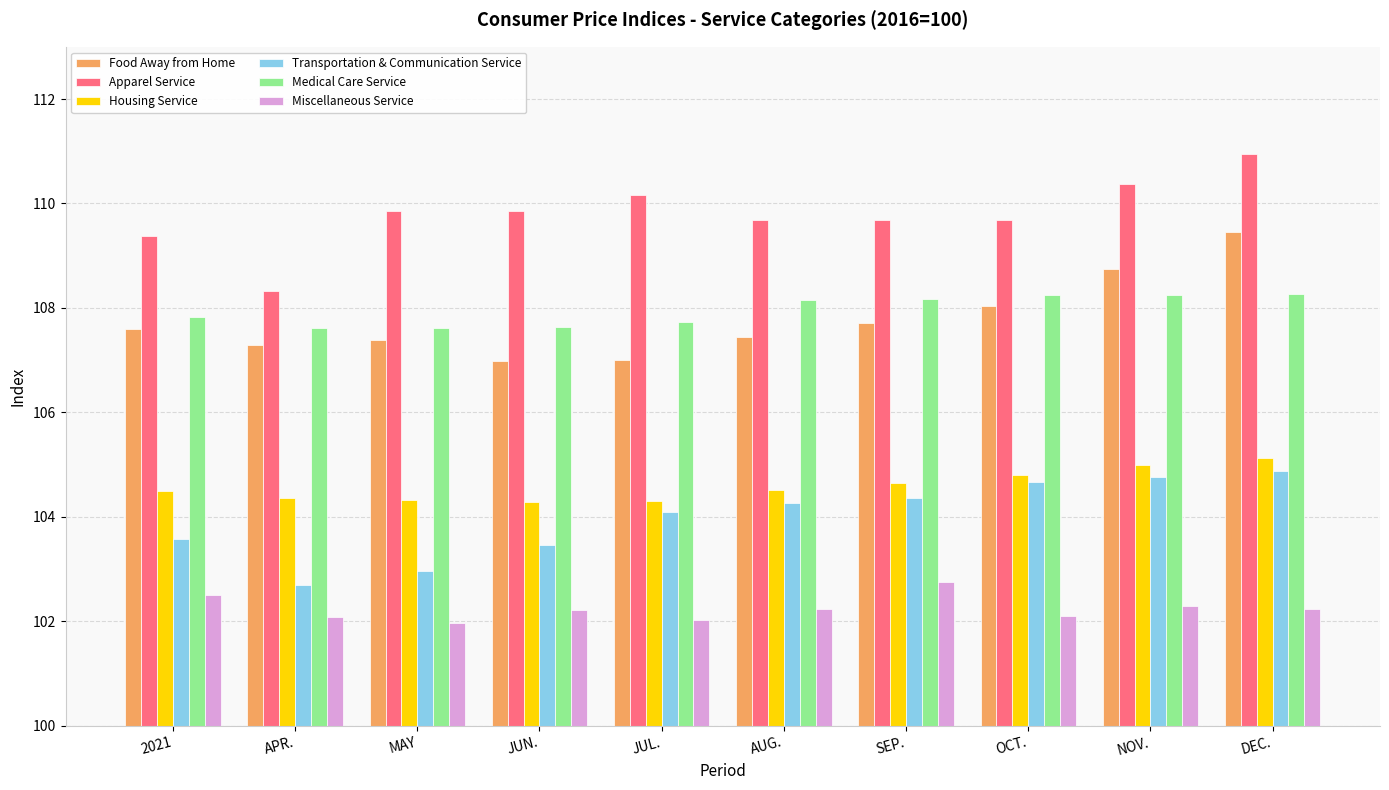

Which series has the largest total across all categories?

Apparel Service